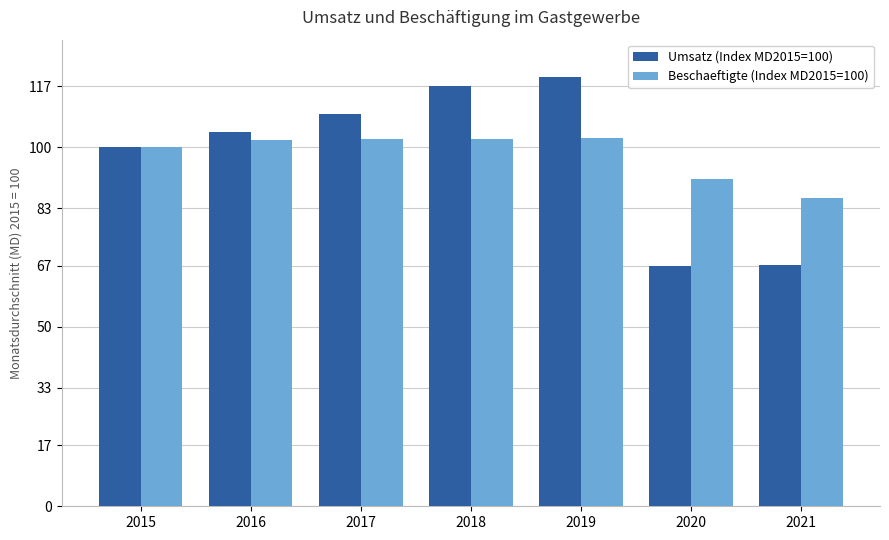

At which label is Umsatz (Index MD2015=100) closest to 93?

2015